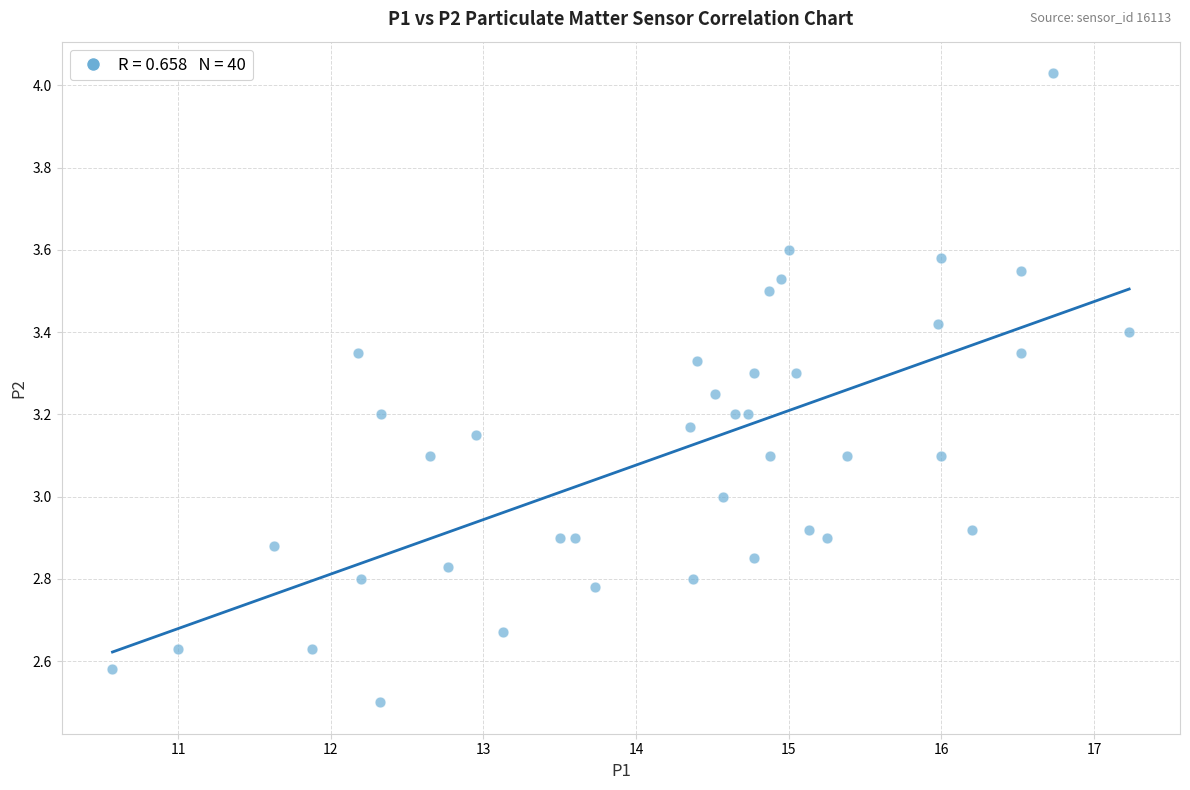

What is the range of Y values (max minus min)?

1.5